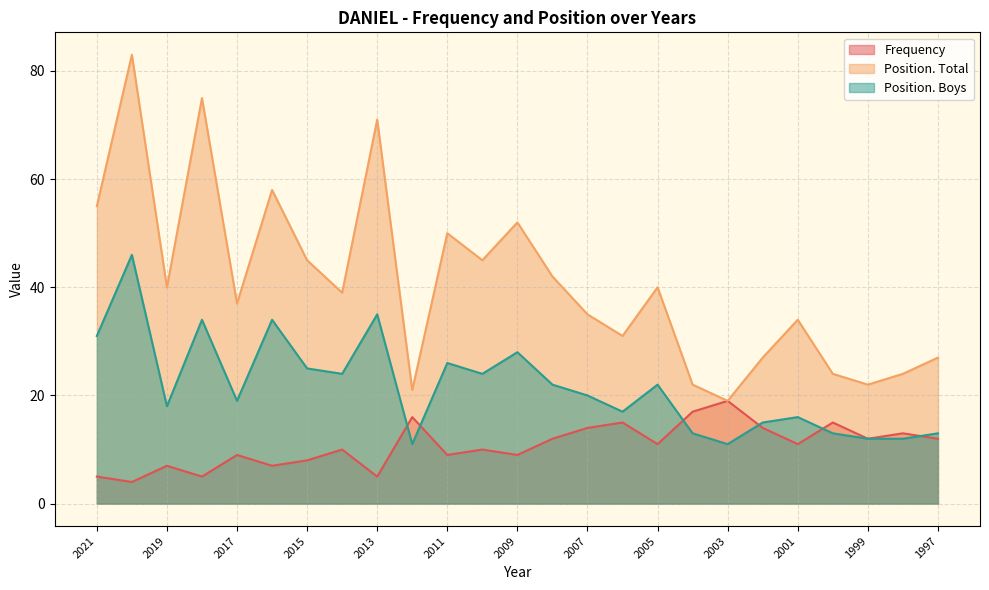

At 2020, list the series in order from smallest to largest.

Frequency, Position. Boys, Position. Total